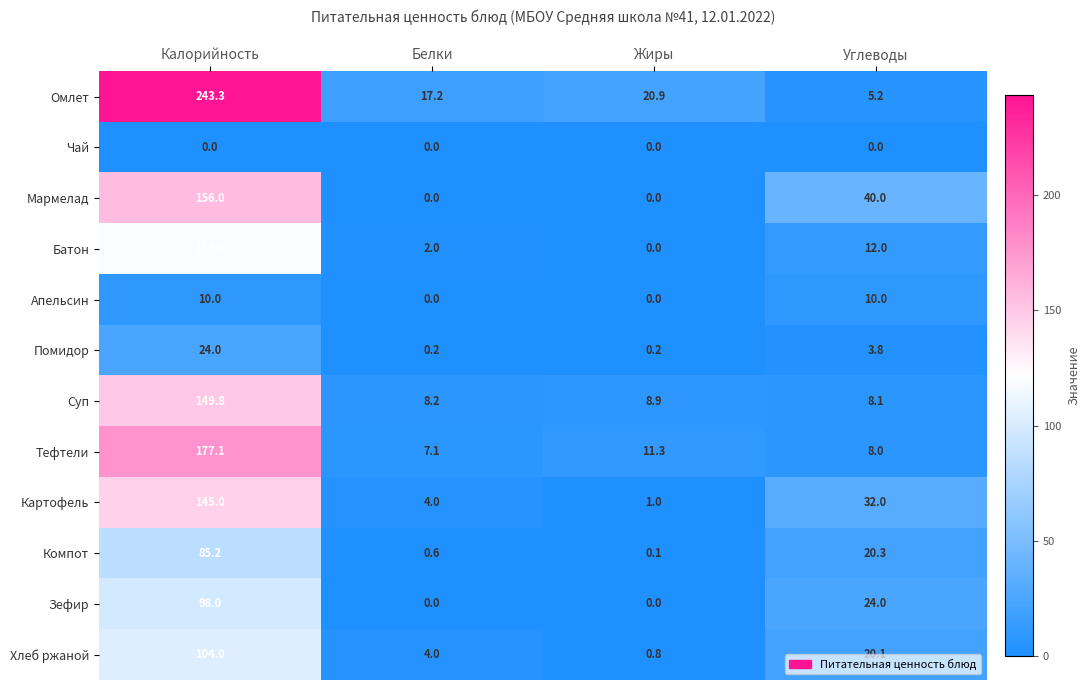

Where is Тефтели nearest to the value 92?

Жиры